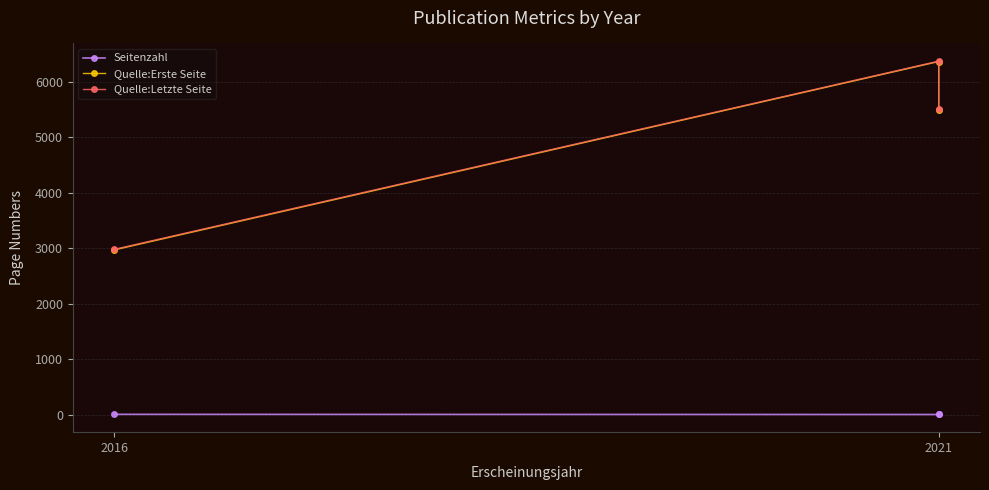

What is the smallest value displayed?

8